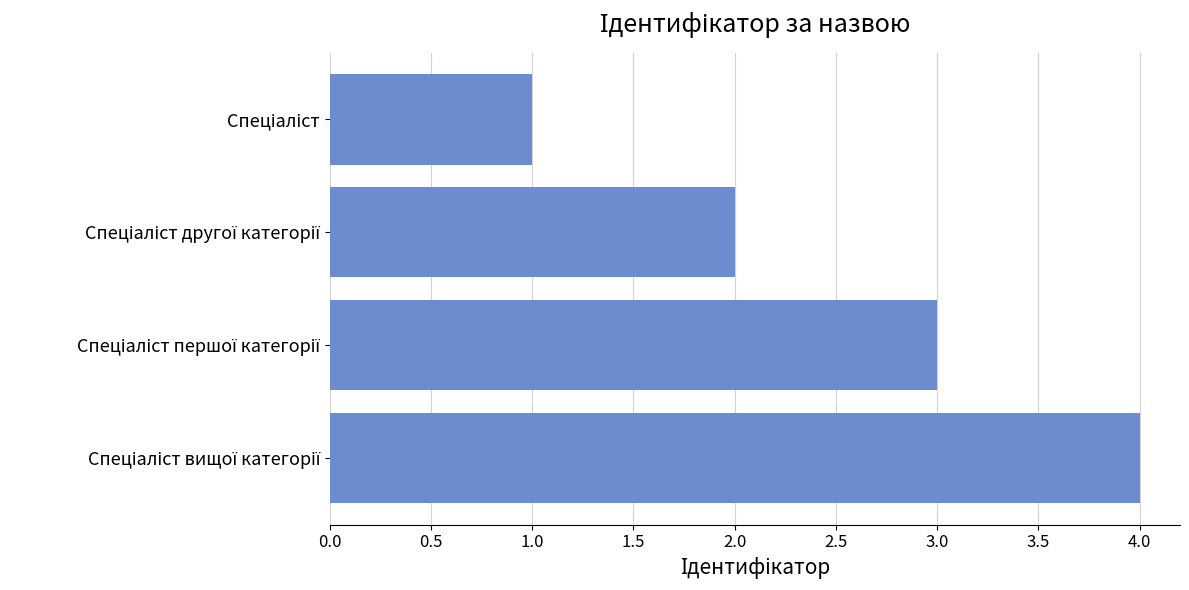

How many categories are shown in the chart?

4